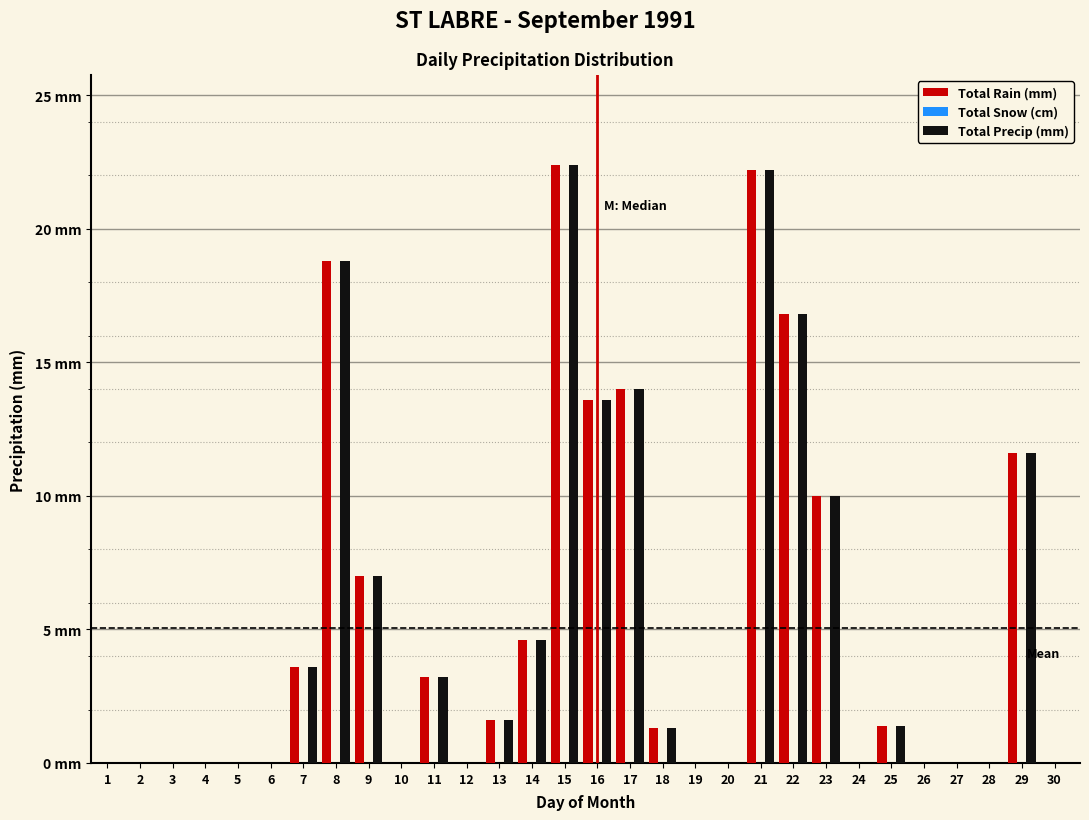

Does the chart contain stacked bars?

No